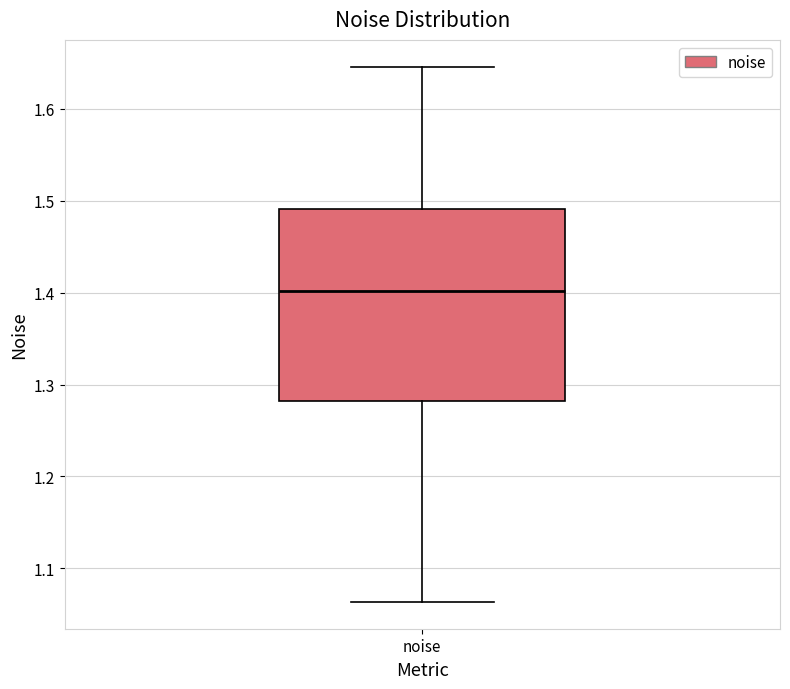

Where does the lower whisker of the box for noise end on the y-axis? The values are not printed on the chart, so give them approximately, as read against the axis.

1.06